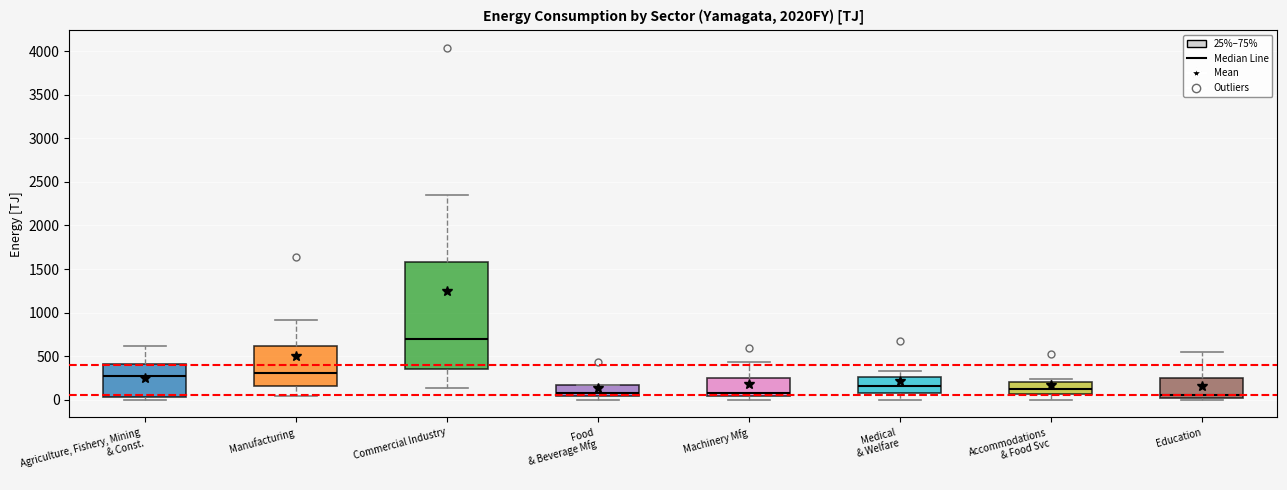

Where does the lower whisker of the box for Manufacturing end on the y-axis? The values are not printed on the chart, so give them approximately, as read against the axis.

50